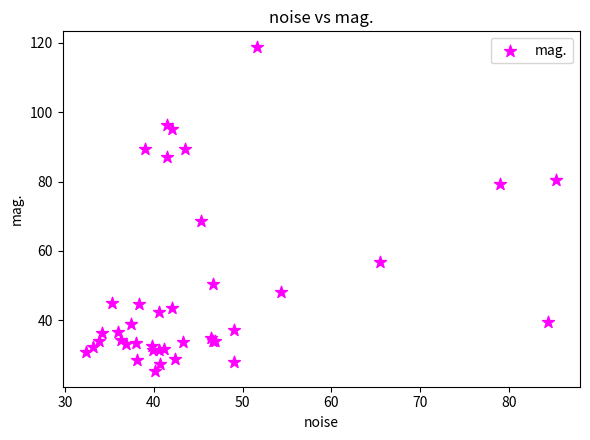

What Y value in the scatter plot is closest to 72?

68.7